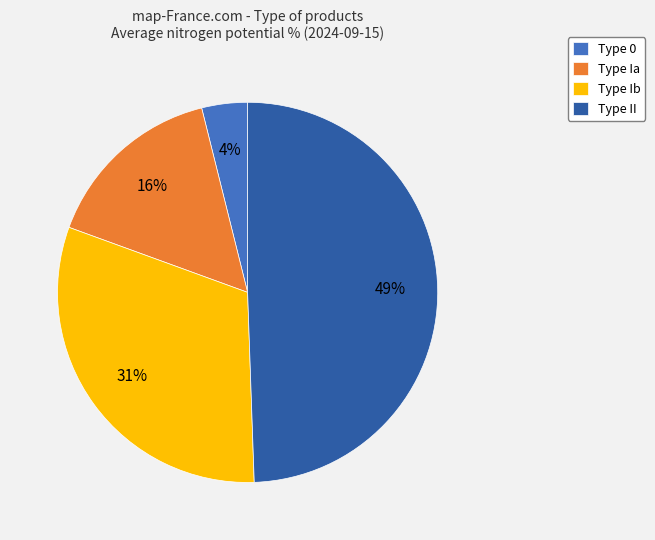

Combined, do Type 0 and Type Ia account for over 50%?

No